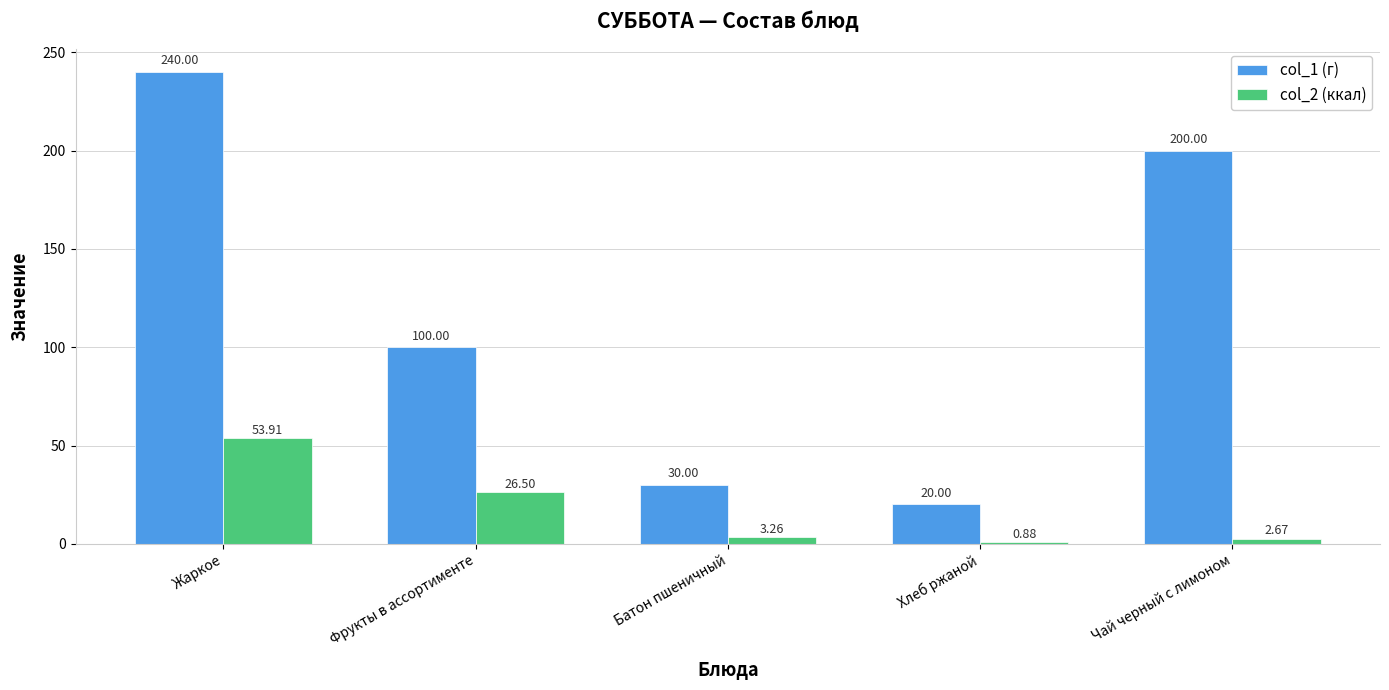

At which label does col_1 (г) reach its peak?

Жаркое